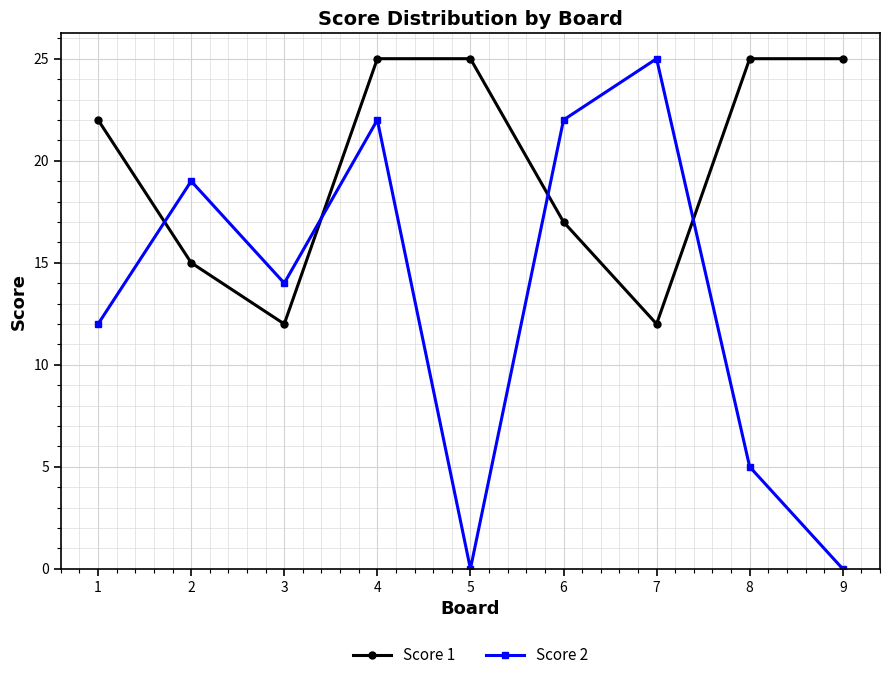

What is the lowest value of the Score 1 series?

12